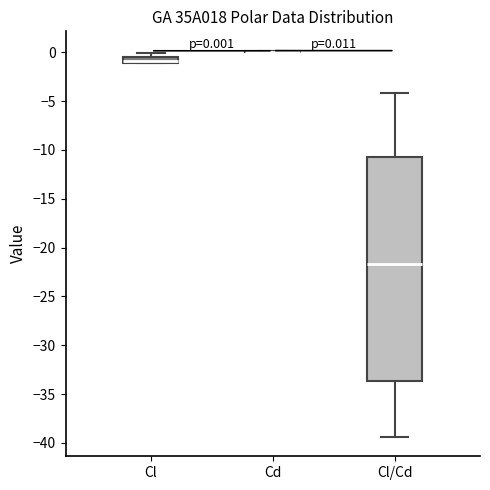

Comparing the boxes themselves (not the whiskers), which one is the tallest?

Cl/Cd